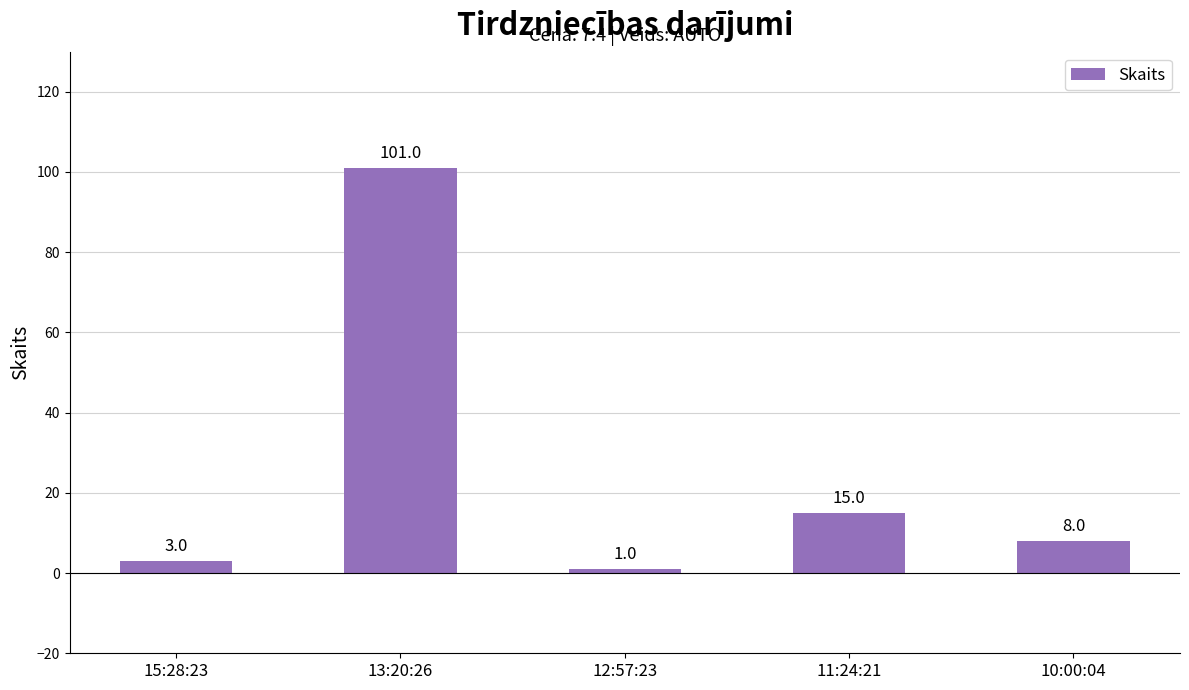

What is the difference between the values at 12:57:23 and 13:20:26?

100